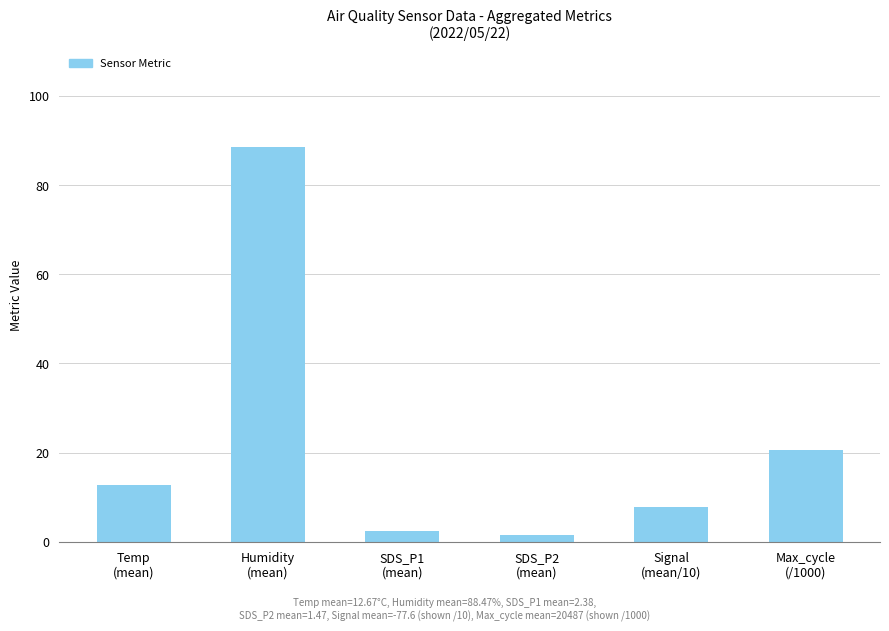

Between Humidity
(mean) and Signal
(mean/10), which is larger?

Humidity
(mean)